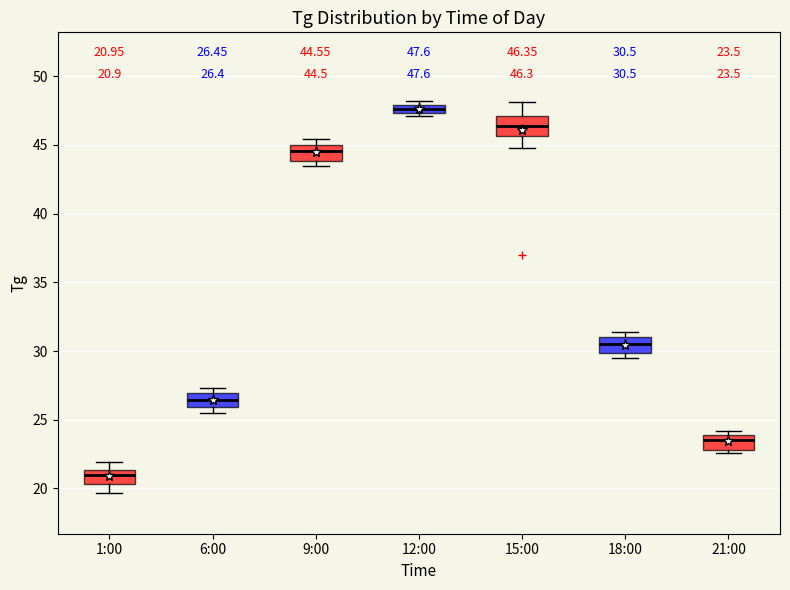

Which box's median line is the highest?

12:00